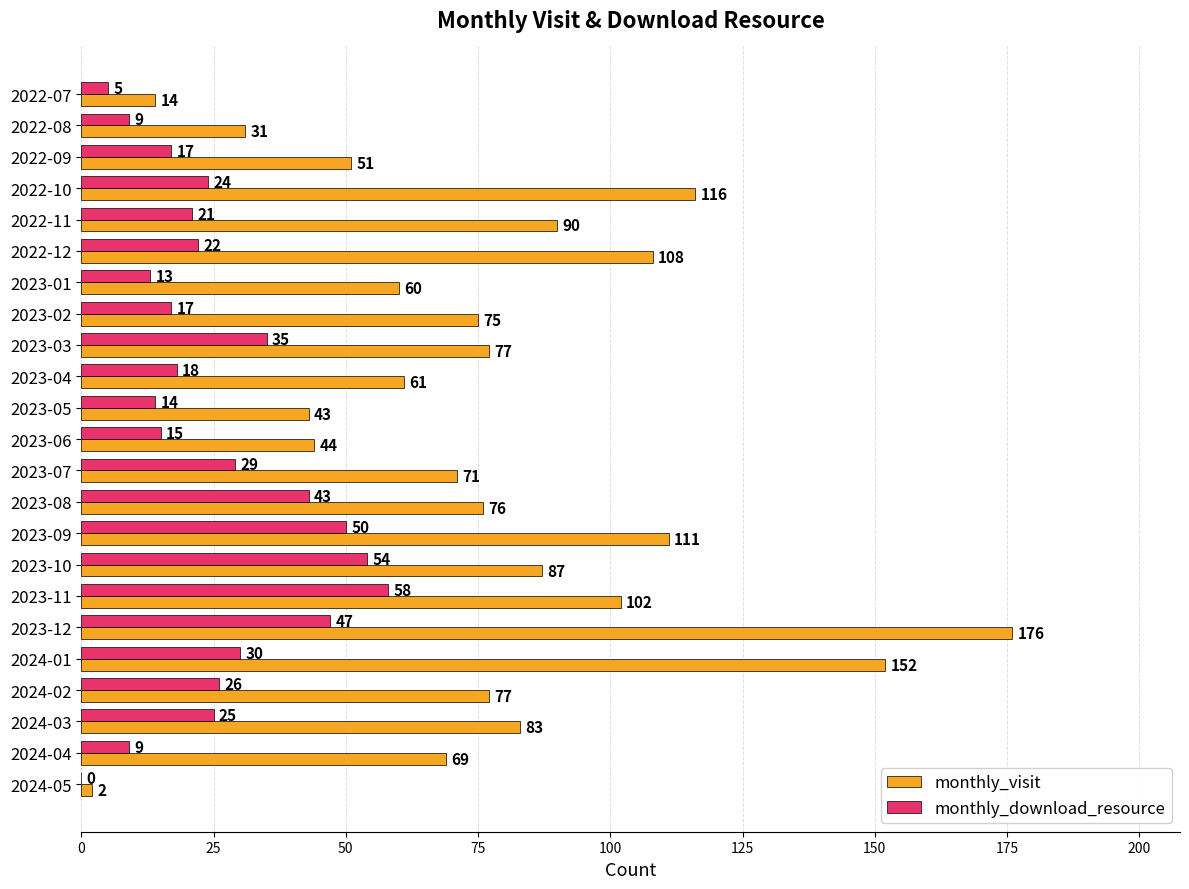

At which label is monthly_visit closest to 89?

2022-11